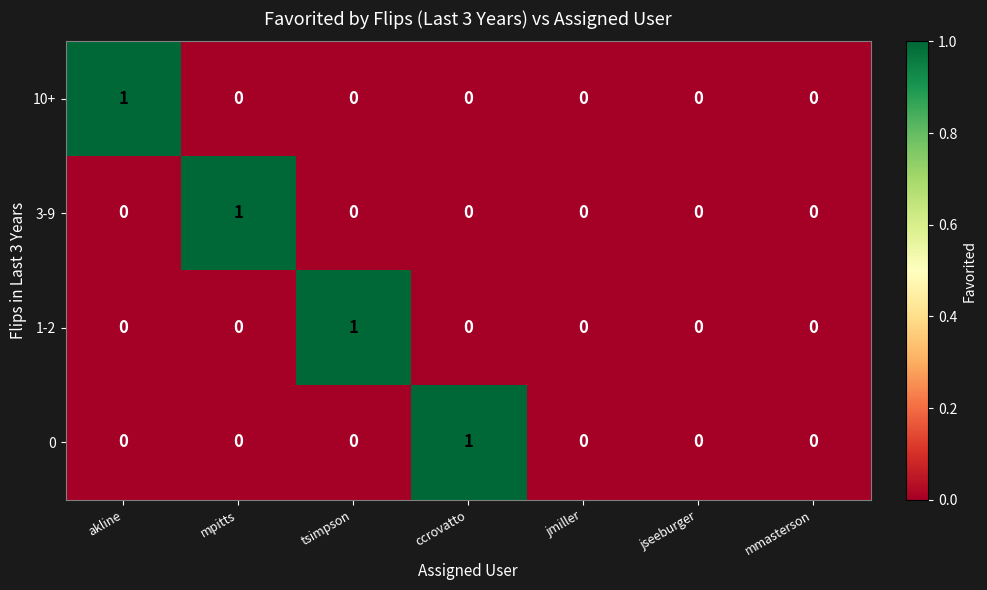

At which label does 10+ reach its peak?

akline